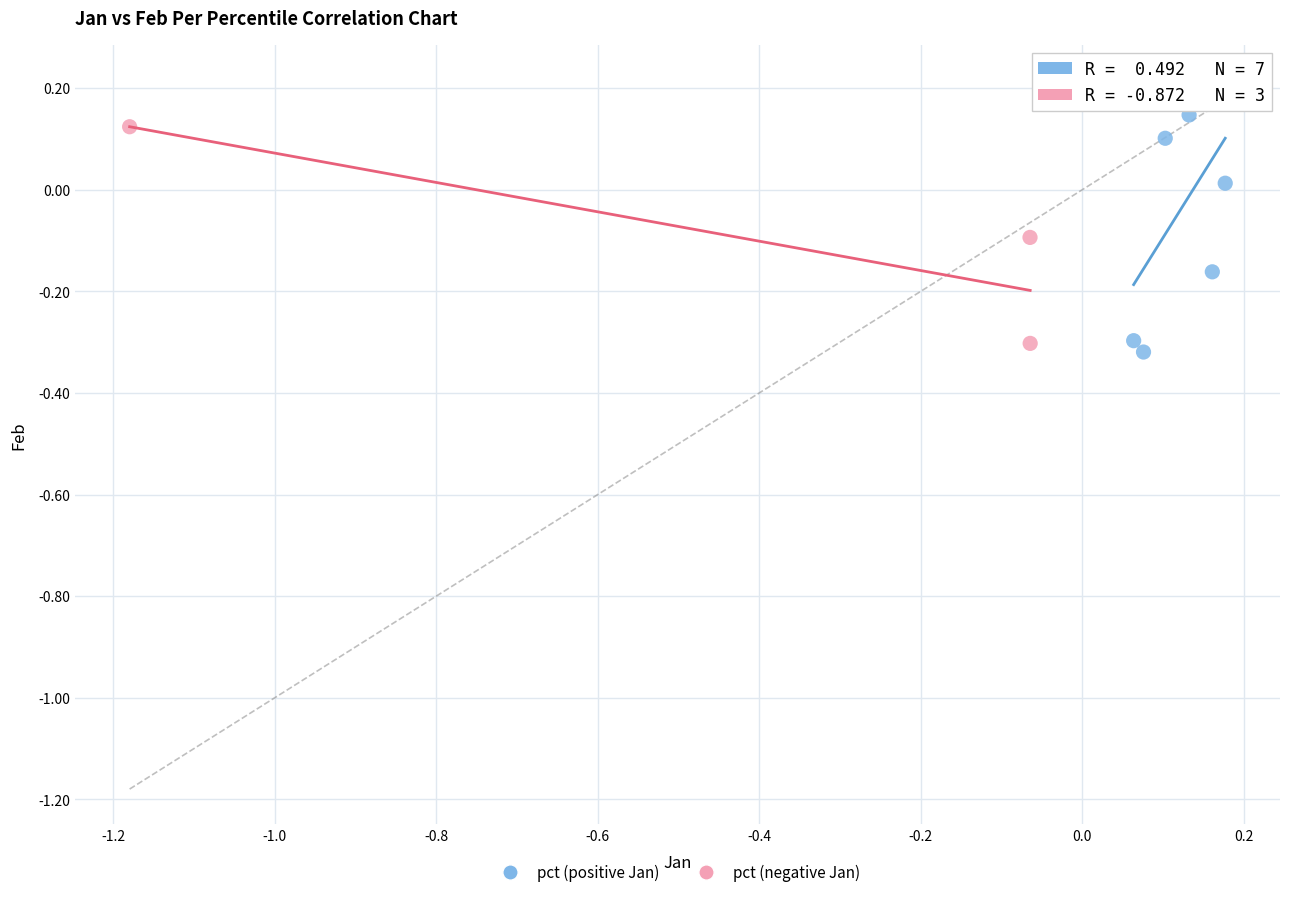

Which series contains the highest Y value?

pct (positive Jan)